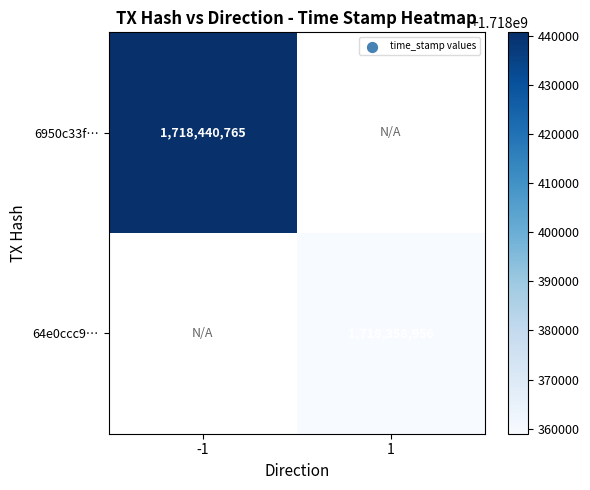

The 6950c33f… series shows 1718440765 at -1. True or false?

True